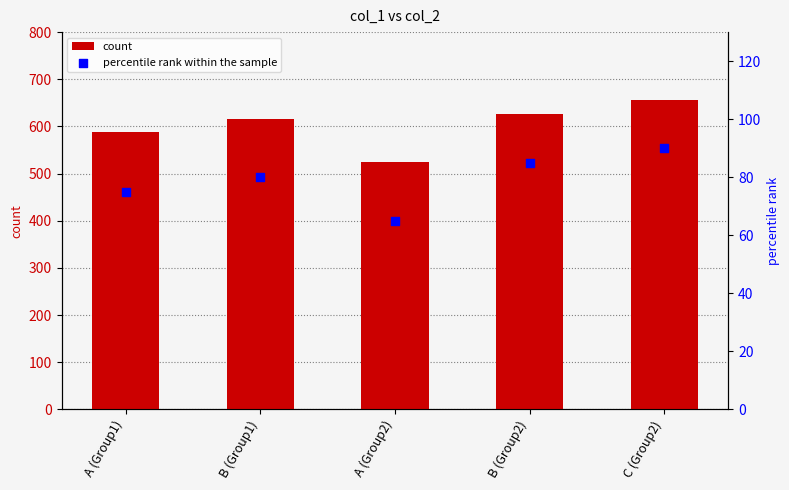

Which series reaches the maximum Y coordinate?

count